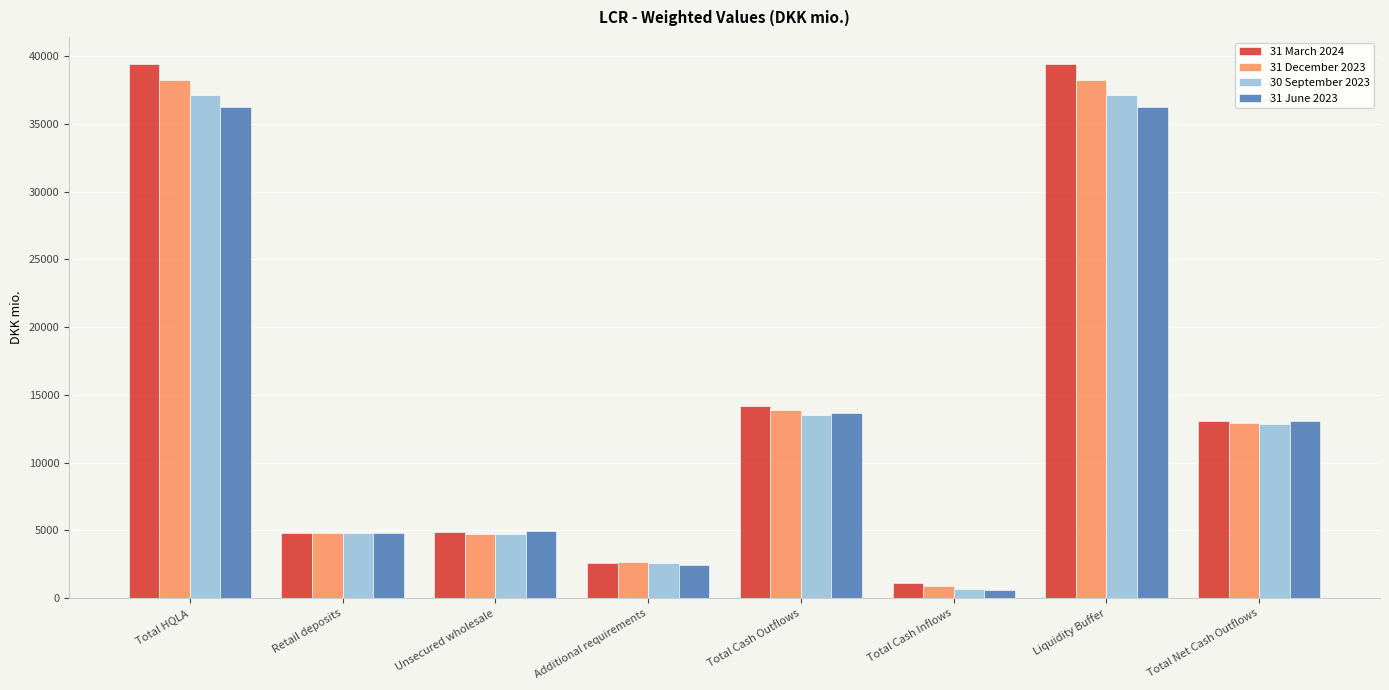

How many distinct data groups are displayed?

4